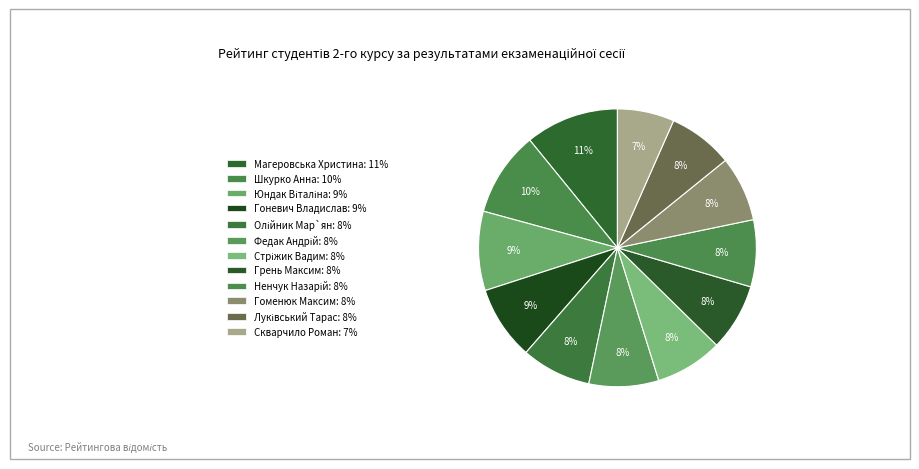

Is there any slice that represents more than half of the pie?

No